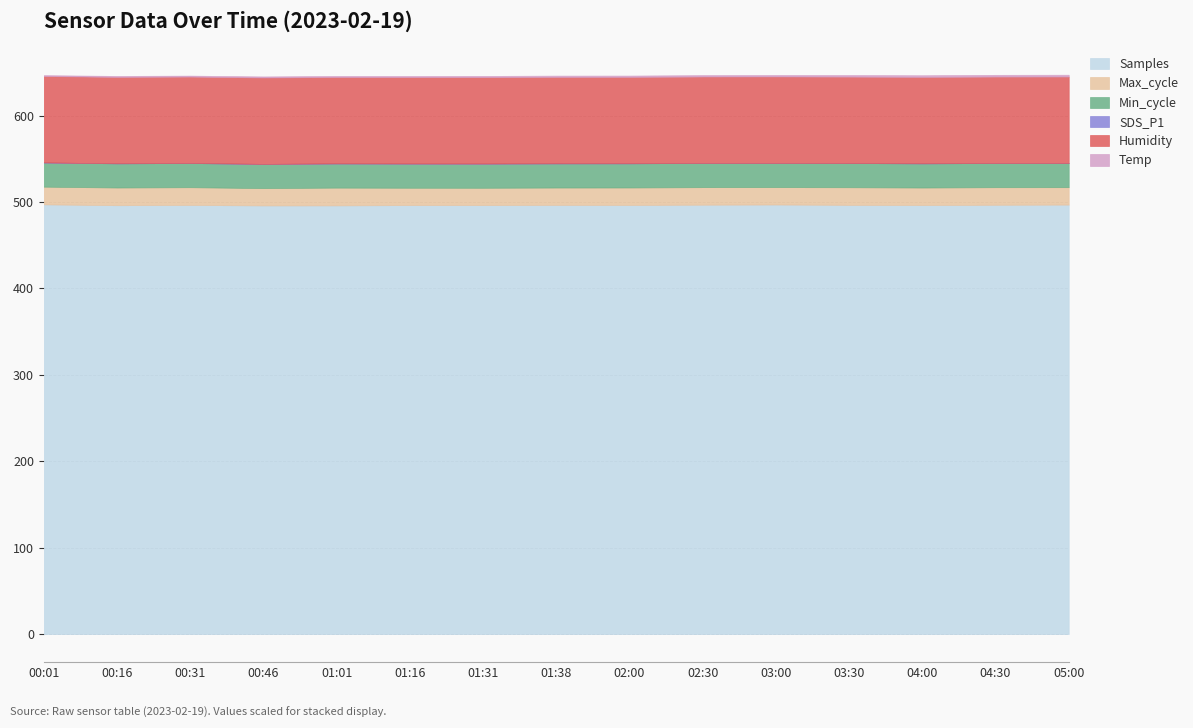

True or false: Temp has more than 1 points higher than both neighbors.

False